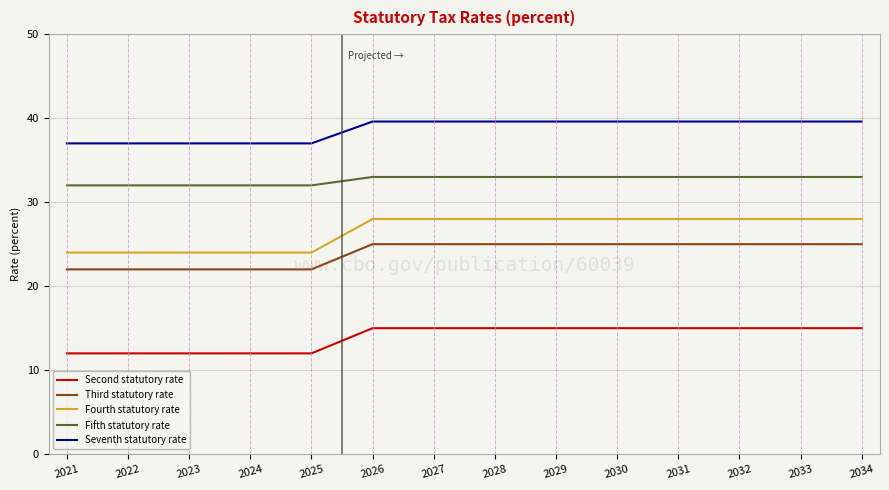

True or false: Third statutory rate has a value of 25.0 at 2028.

True